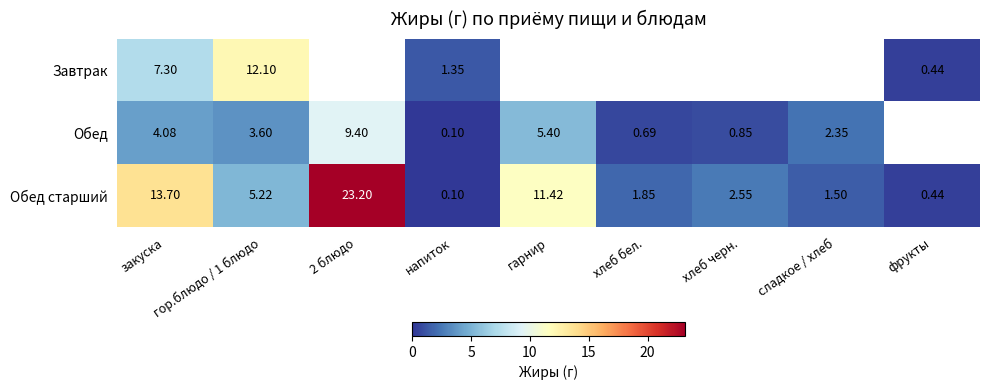

At which category does the chart reach its peak across all series?

2 блюдо